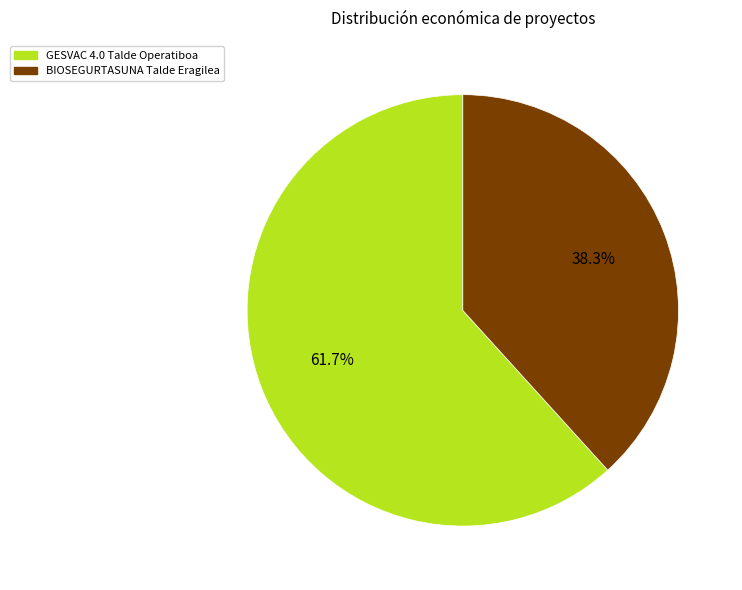

Is it true that GESVAC 4.0 Talde Operatiboa is 62% of the pie?

True